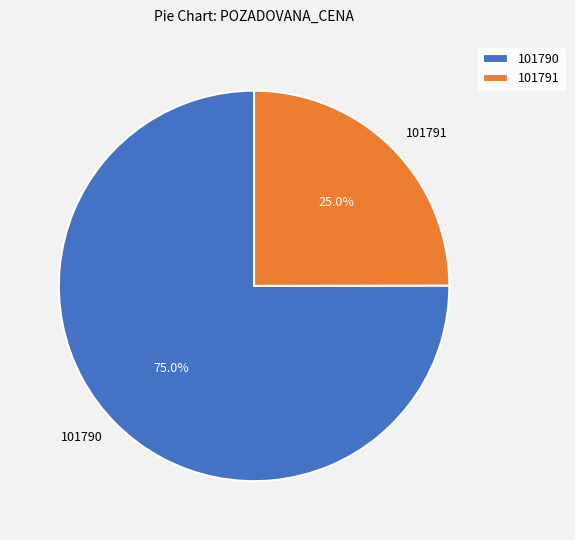

Between 101791 and 101790, which is larger?

101790